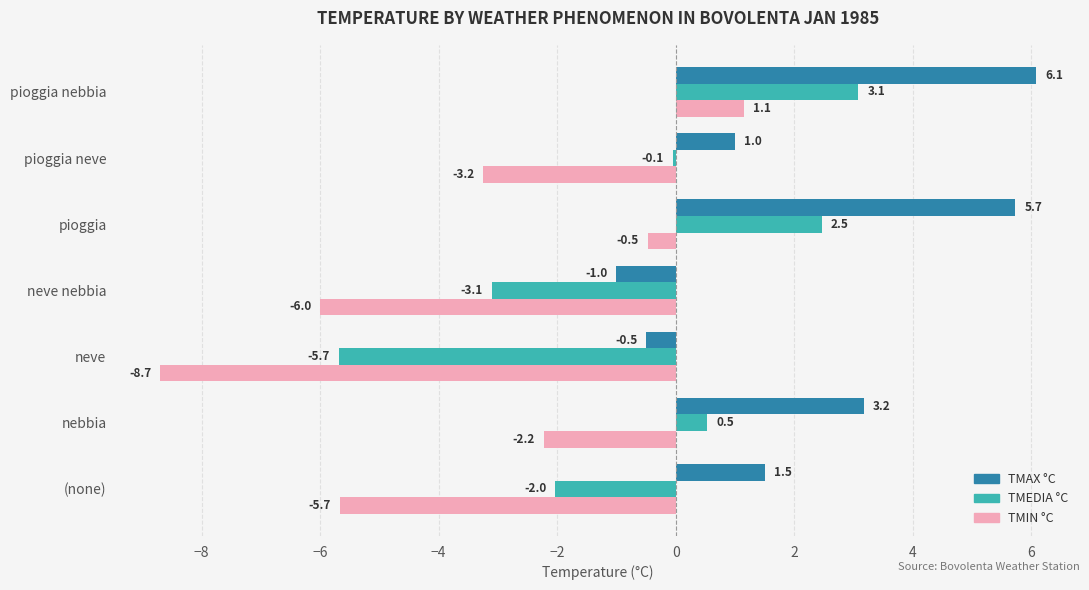

How many data points in TMEDIA °C are less than 0?

4